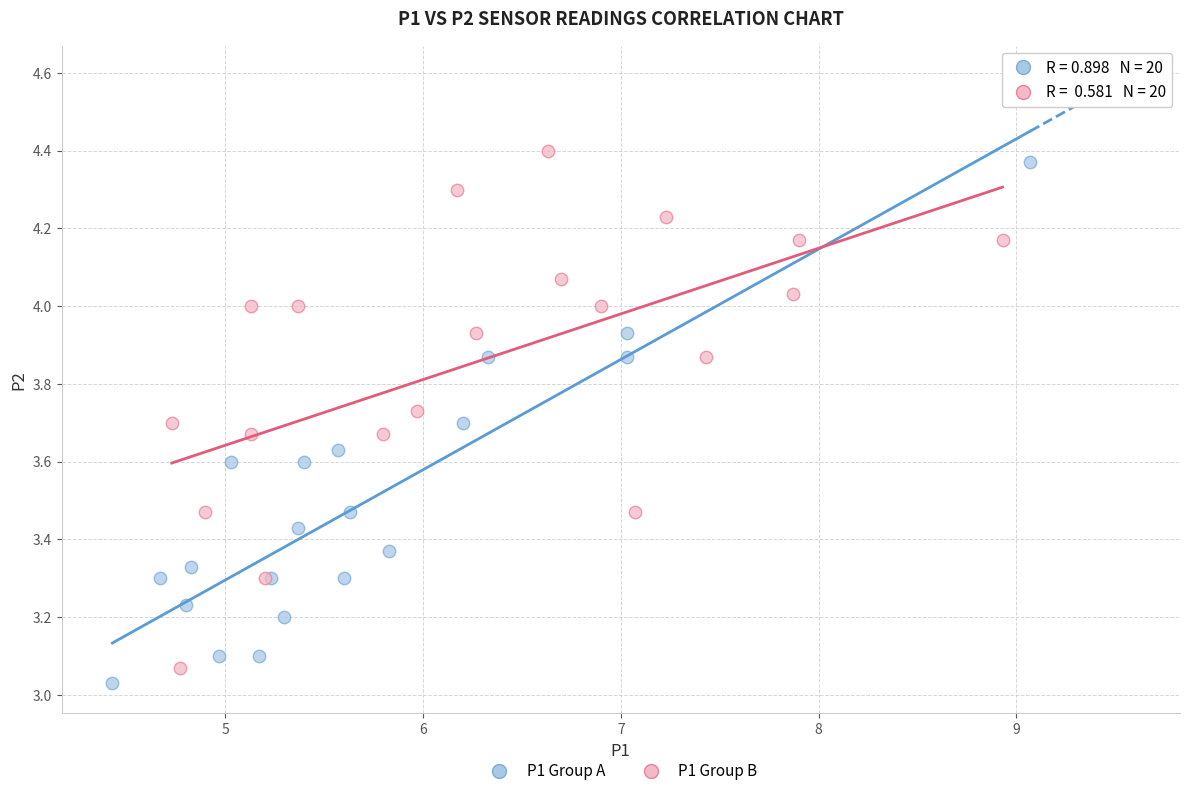

What are all the series names shown in the legend?

P1 Group A, P1 Group B